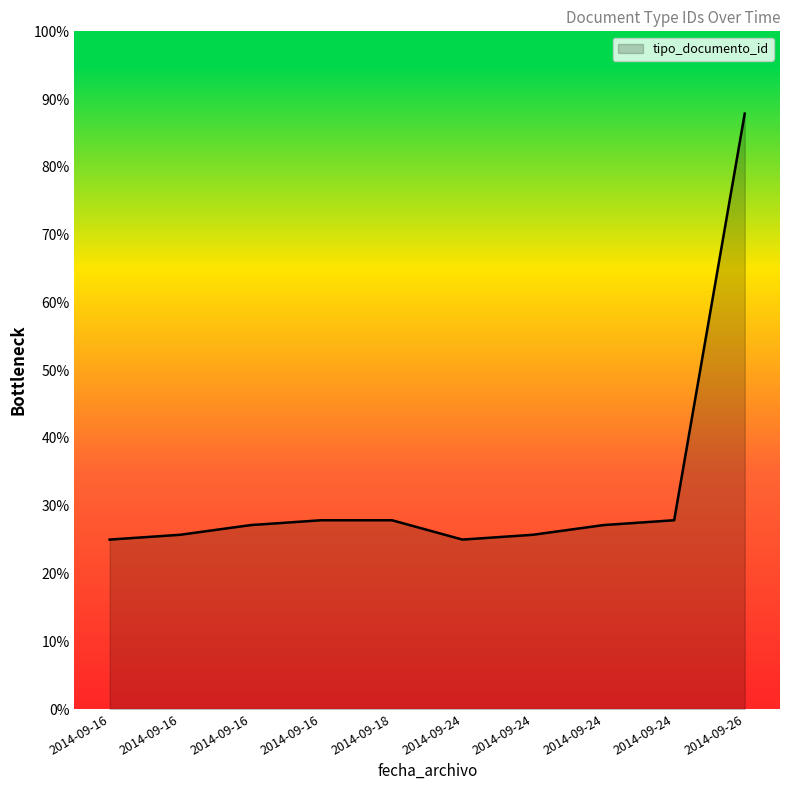

Which label corresponds to the smallest value in the chart?

2014-09-16